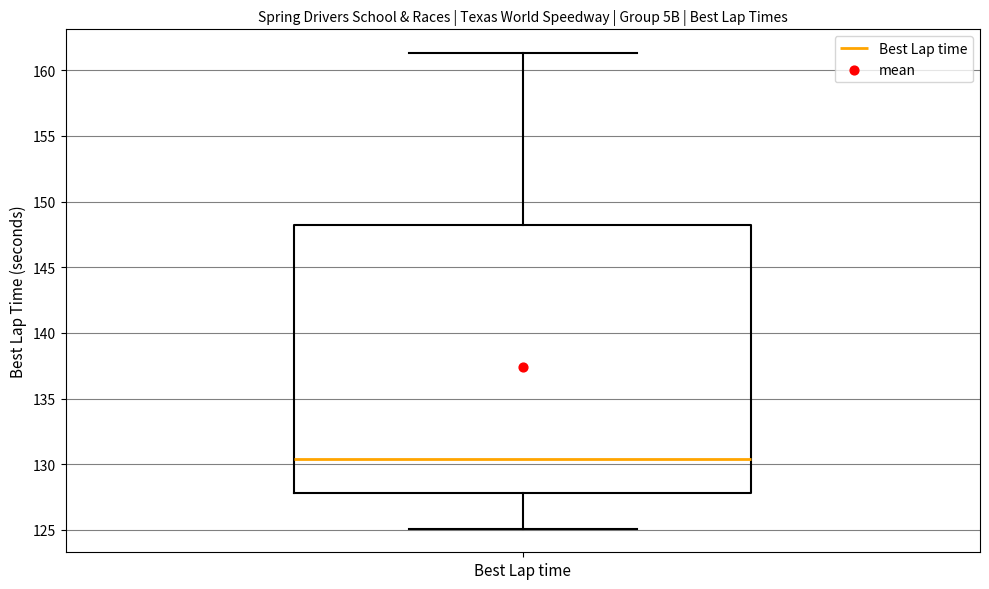

Read this box plot against the y-axis: the position of the median line, the range covered by the box, and the ends of both whiskers. The values are not printed on the chart, so give them approximately, as read against the axis.

median 130.5, box 128.0 to 148.0, whiskers 125.0 to 161.5